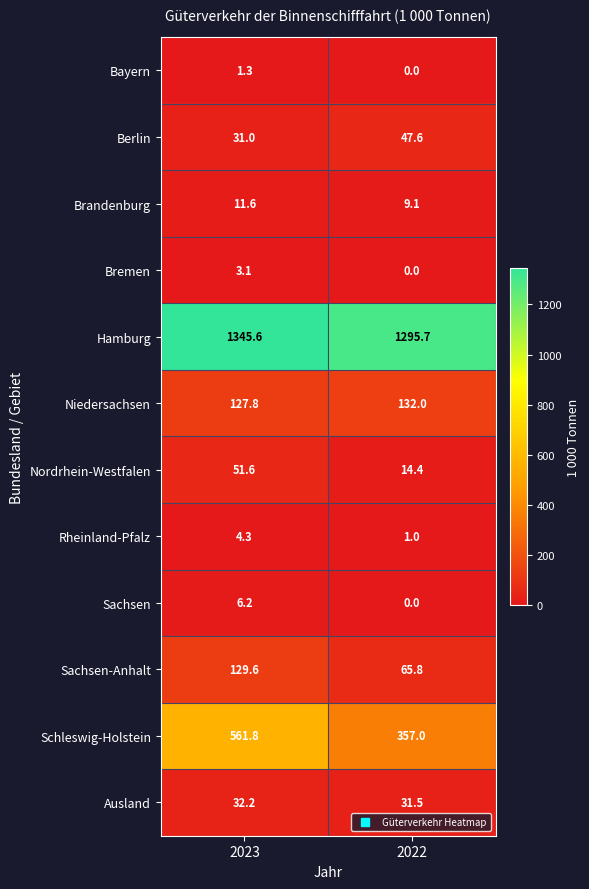

What is the difference between the highest and lowest values at 2023?

1344.3